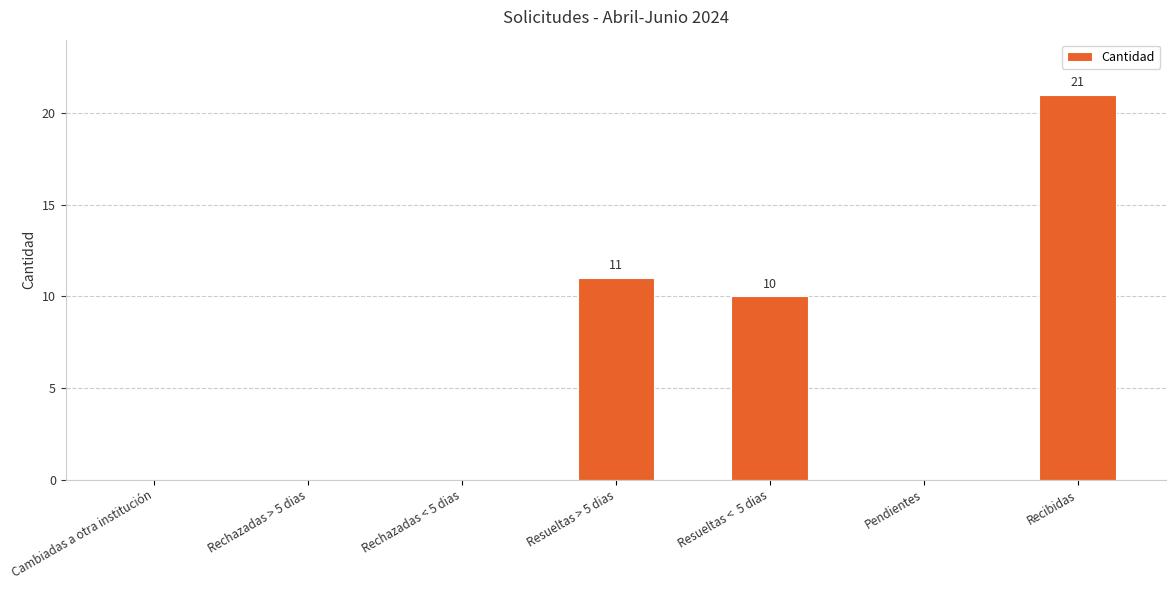

At which category does the chart reach its peak across all series?

Recibidas